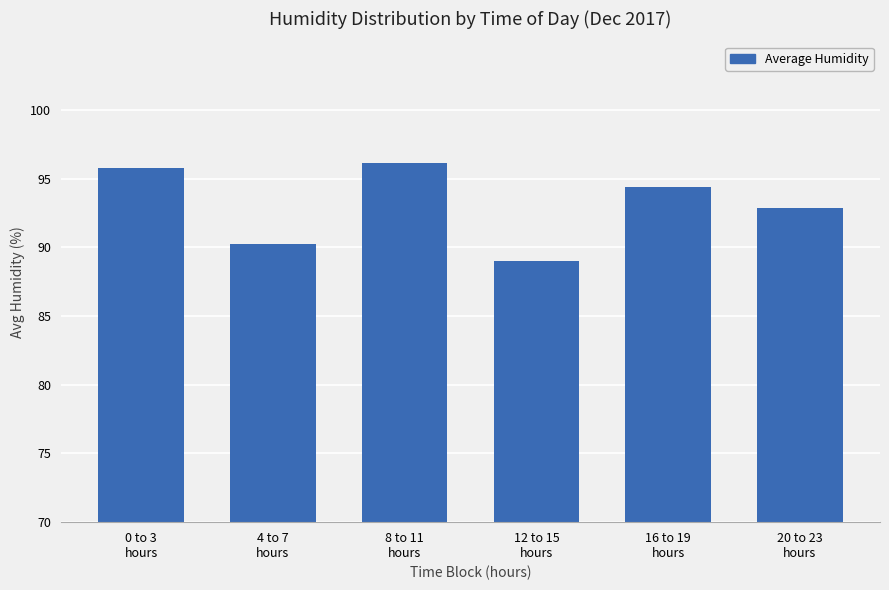

How many data points are less than 94?

3